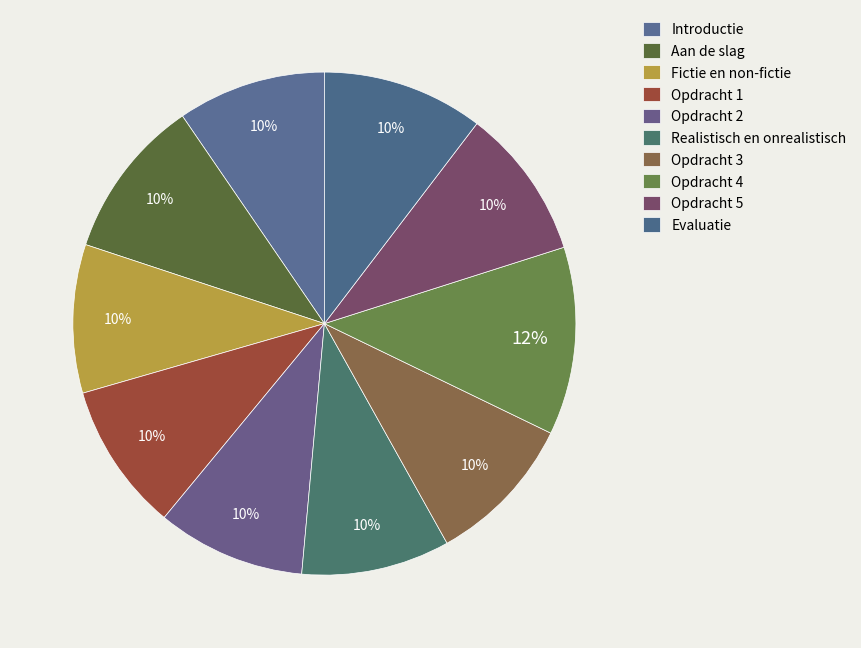

Does Realistisch en onrealistisch represent more than half of the total?

No